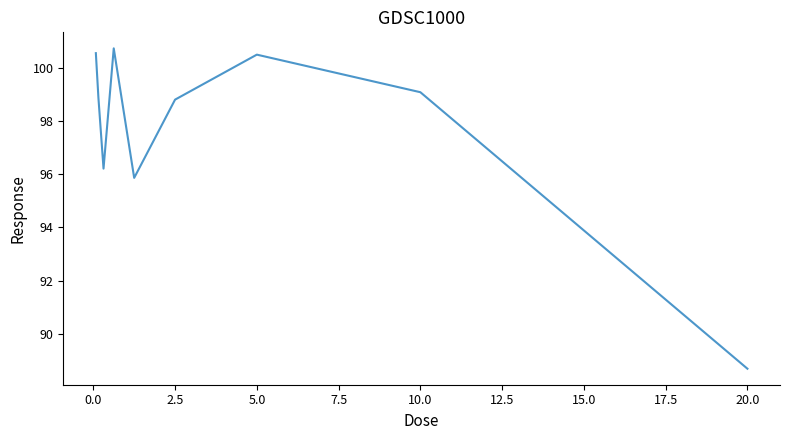

What is the minimum value shown in the chart?

88.7